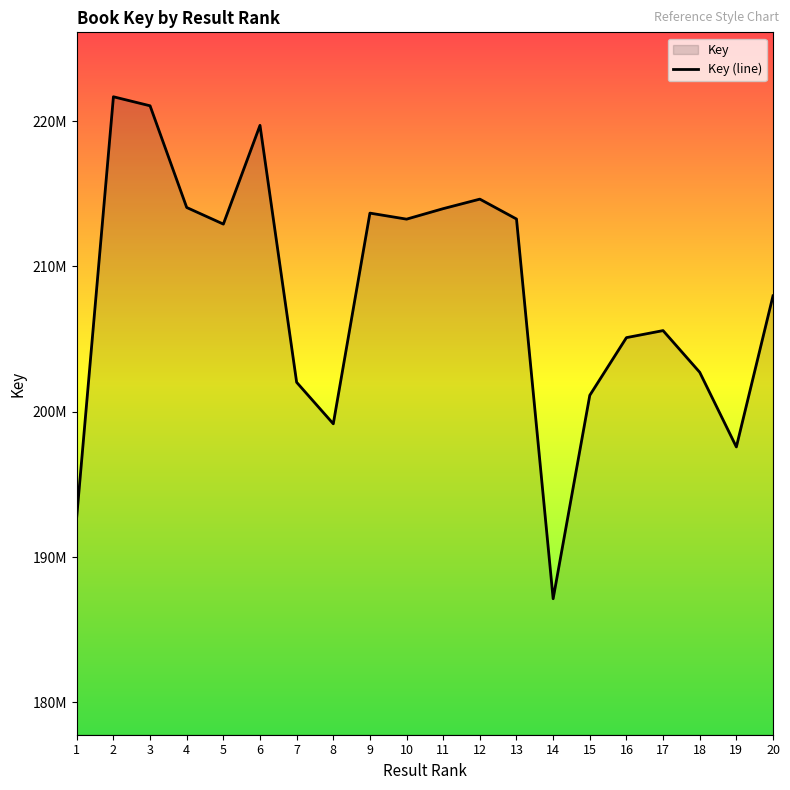

What is the average value?

207970861